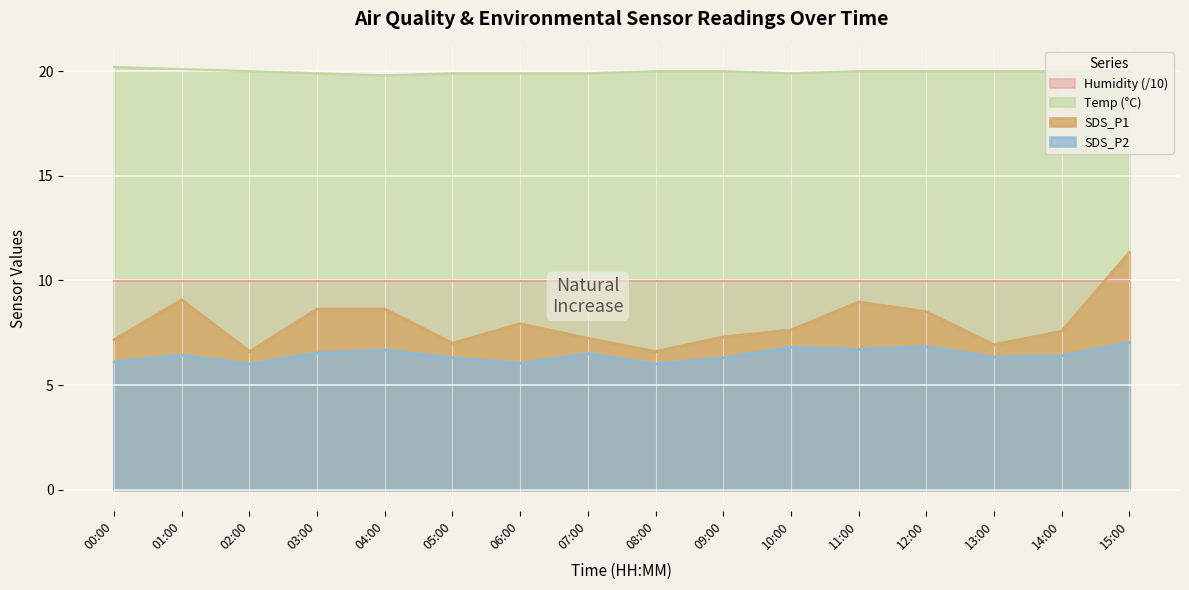

Is it true that Temp equals 19.9 at 06:00?

True